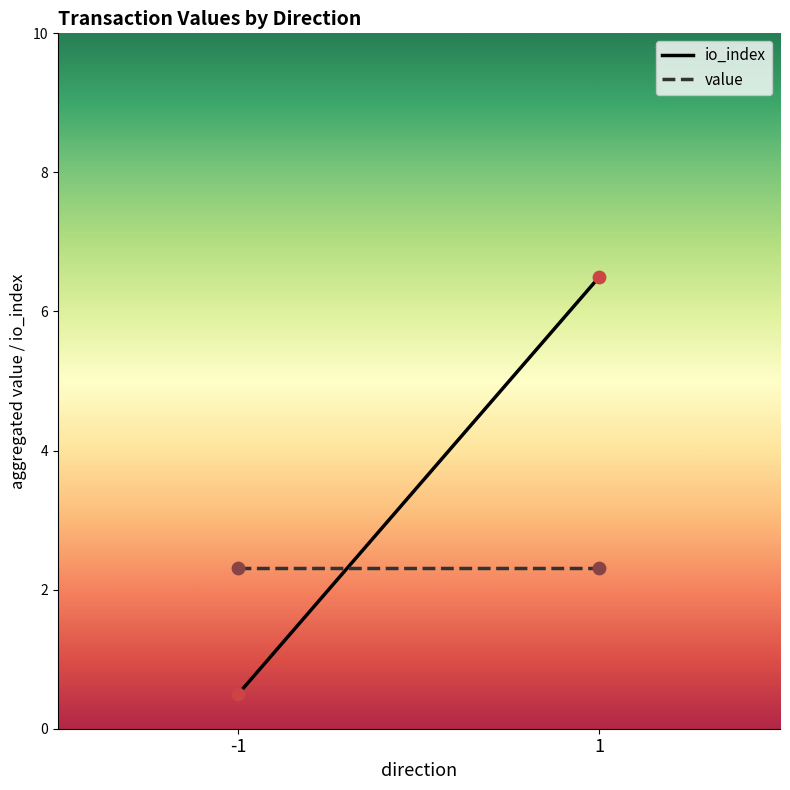

What are all the series names shown in the legend?

io_index, value